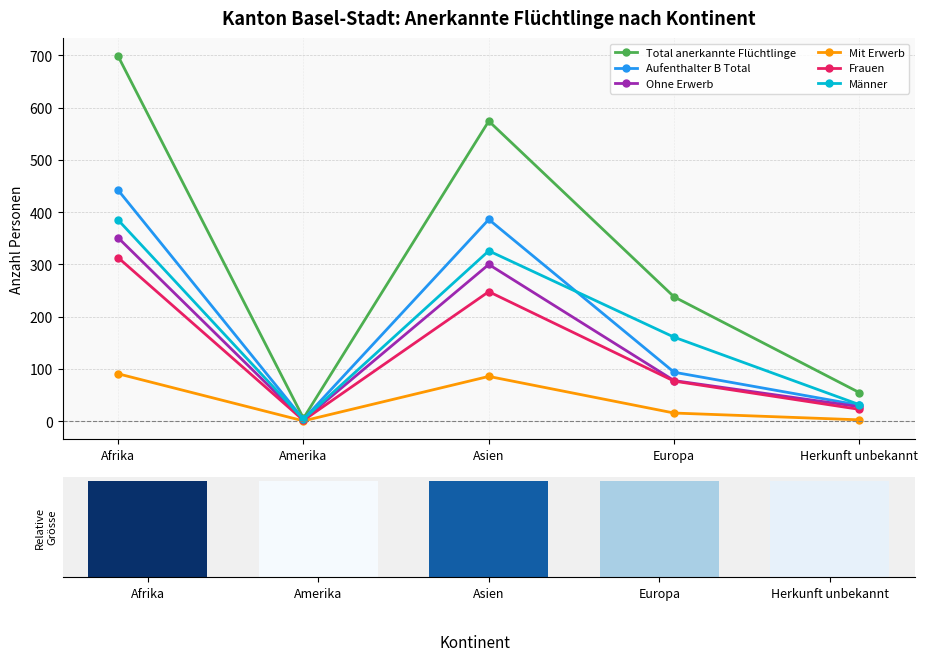

Read the Frauen value at Herkunft unbekannt, to the nearest 5.

25